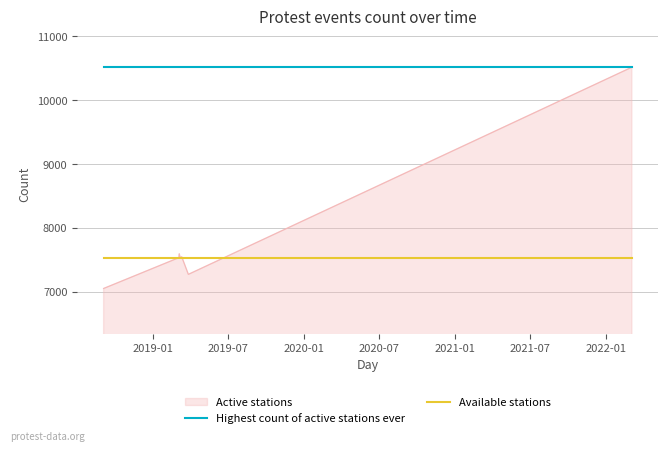

Which series has the largest total across all categories?

Highest count of active stations ever